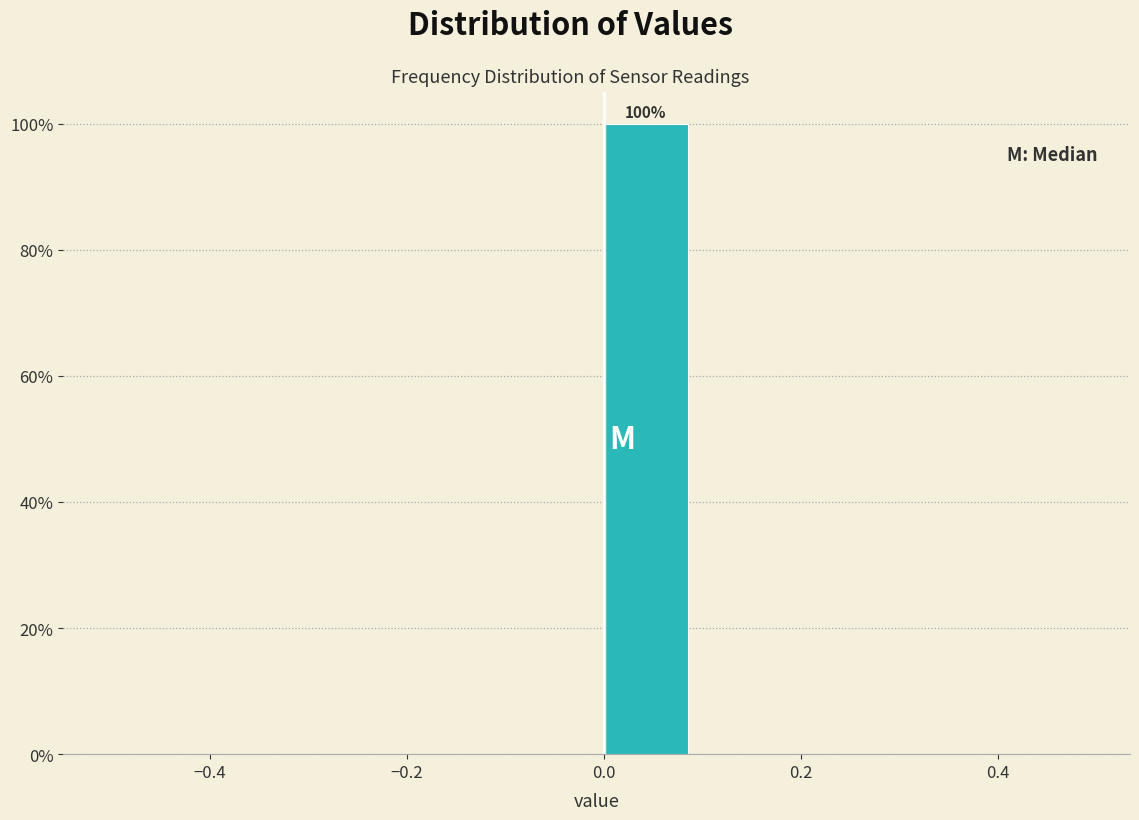

Which range on the x-axis has the tallest bar?

0.0 to 0.1